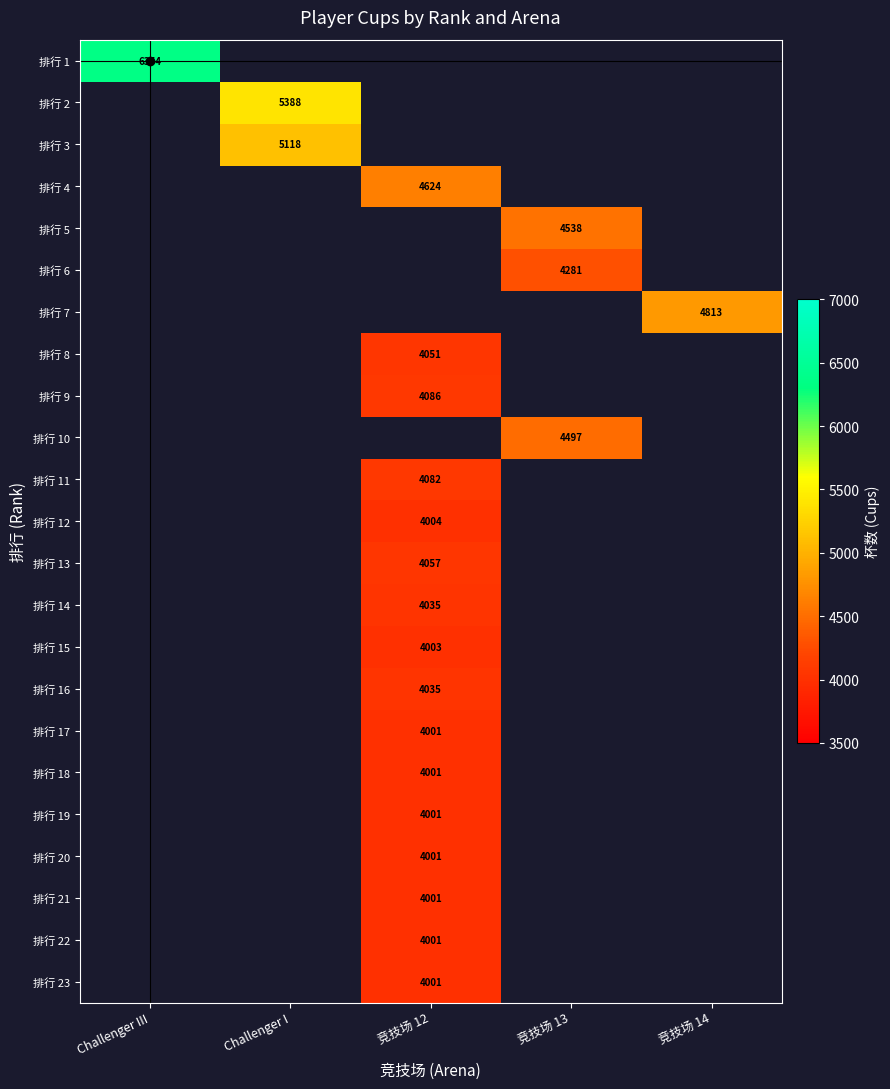

Which has a higher value, Challenger III or 竞技场 12?

竞技场 12